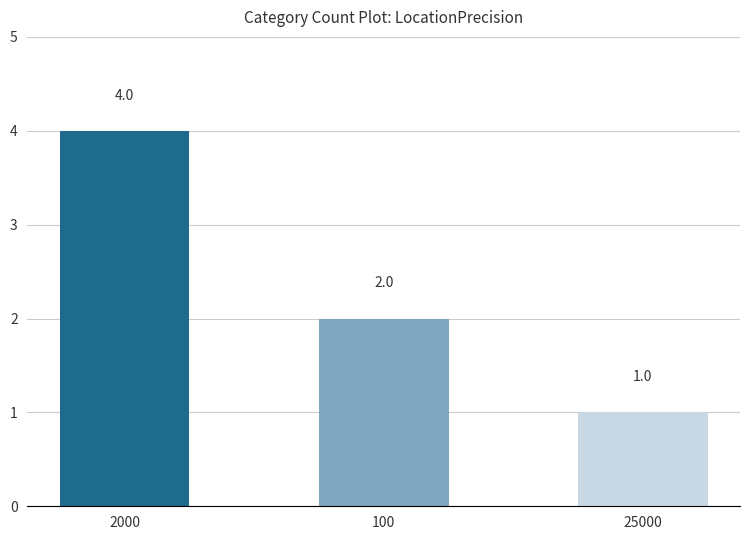

Are the bars horizontal?

No